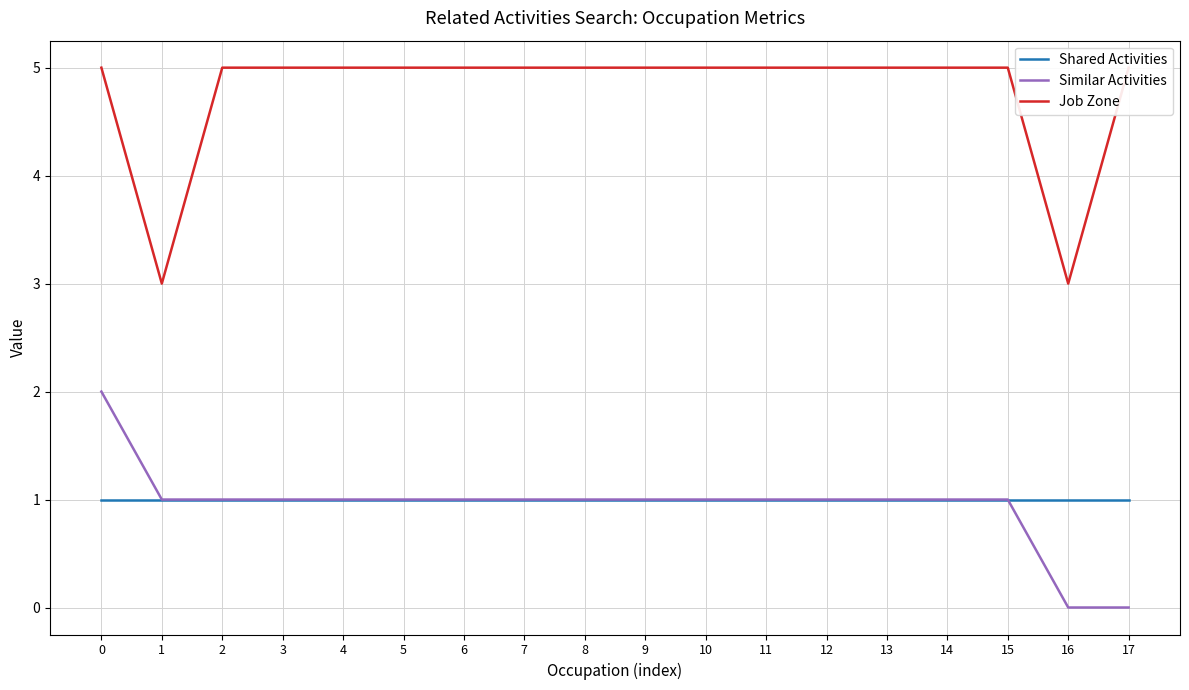

At 15, list the series in order from largest to smallest.

Job Zone, Shared Activities, Similar Activities